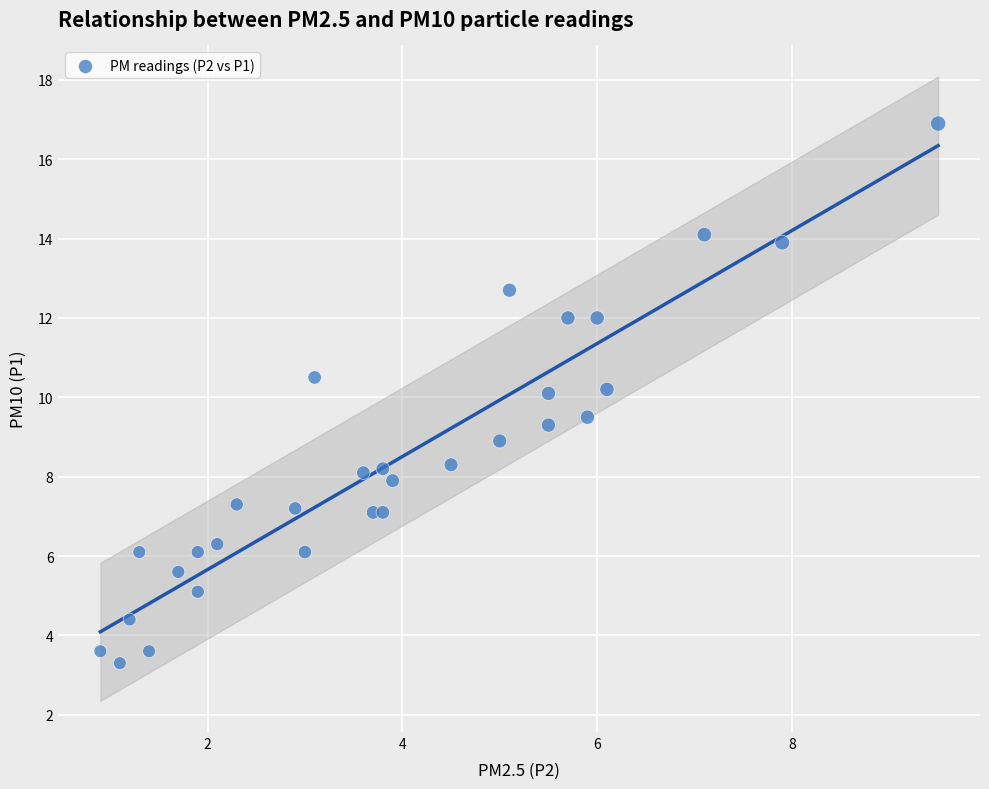

What is the range of X values (max minus min)?

8.6